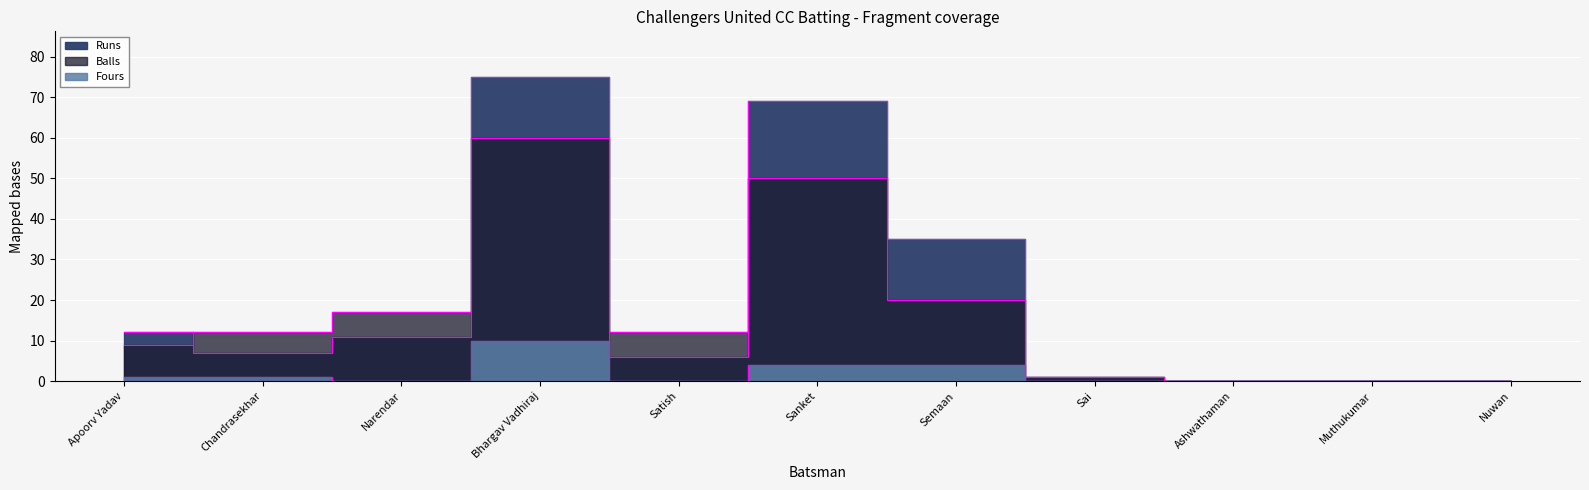

Count the number of data series in this chart.

3